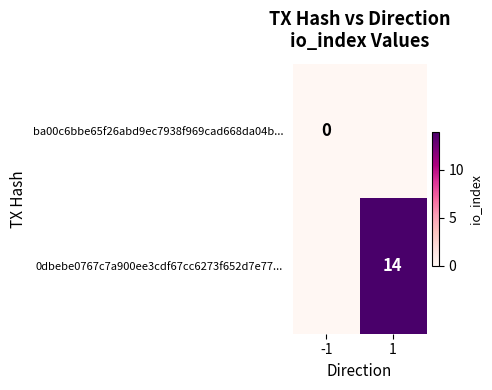

True or false: 0dbebe0767c7a900ee3cdf67cc6273f652d7e77... has a value of 9 at 1.

False